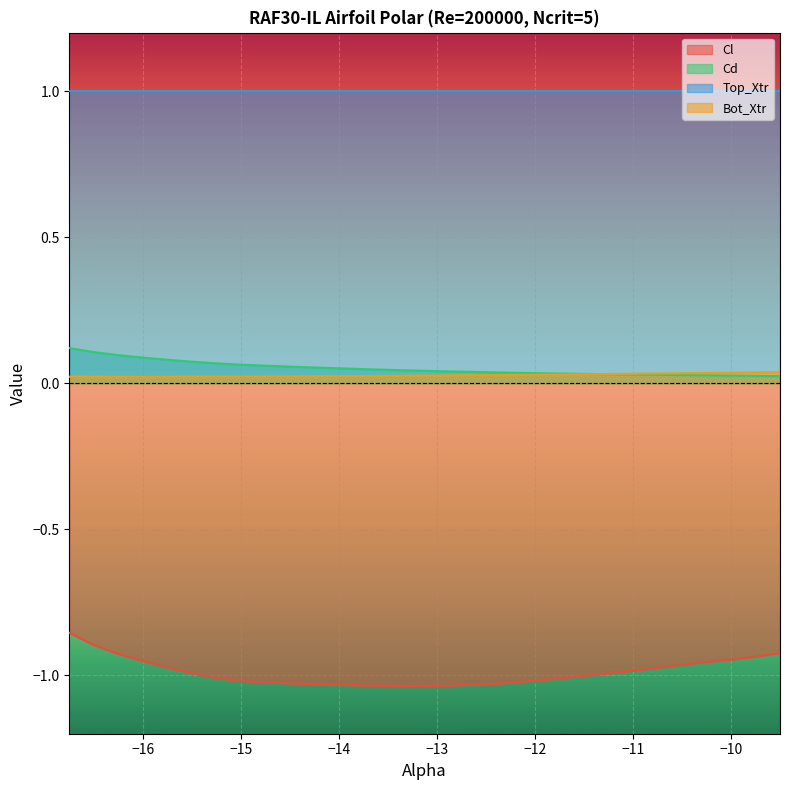

Rank the categories by Cl value from lowest to highest.

-13.25, -13.5, -13.0, -13.75, -12.75, -14.0, -12.5, -14.25, -14.5, -12.25, -14.75, -15.0, -12.0, -11.75, -15.25, -11.5, -11.25, -15.5, -11.0, -10.75, -15.75, -10.5, -10.25, -16.0, -10.0, -9.75, -16.25, -9.5, -16.5, -16.75